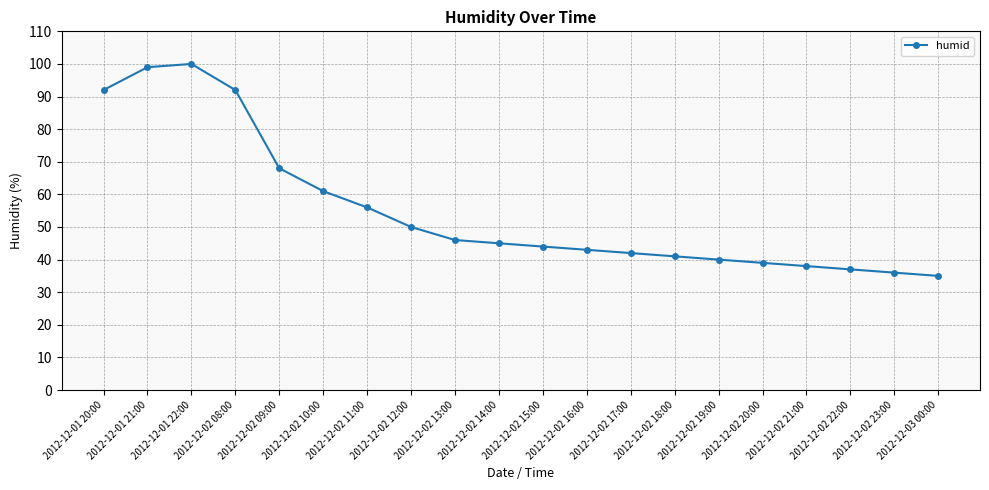

What is the change in value from 2012-12-02 16:00 to 2012-12-02 21:00?

-5